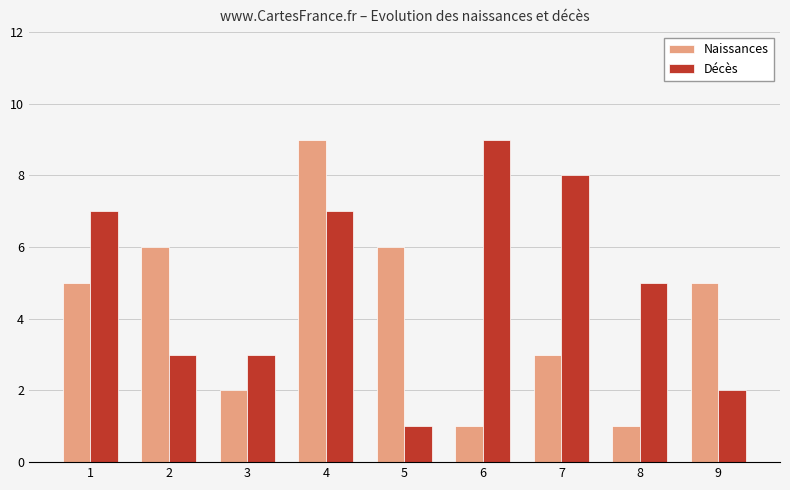

Which series has the largest total across all categories?

Décès